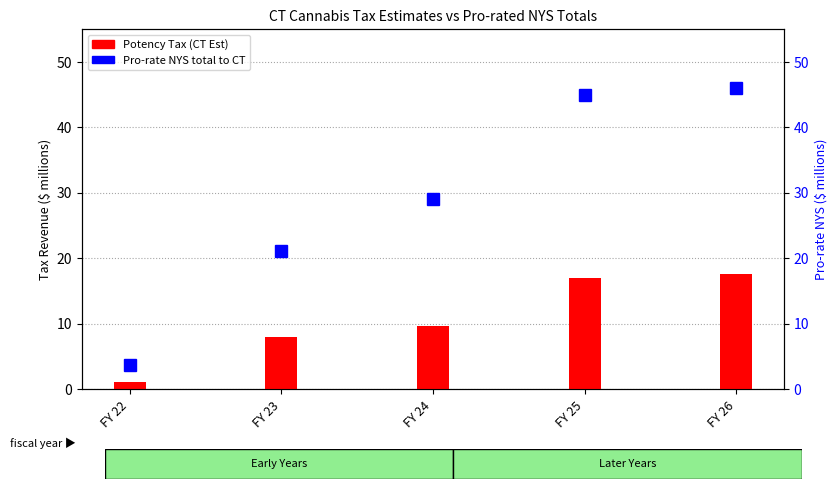

Rank the series by their maximum value, from lowest to highest.

Potency Tax (CT Est), Pro-rate NYS total to CT